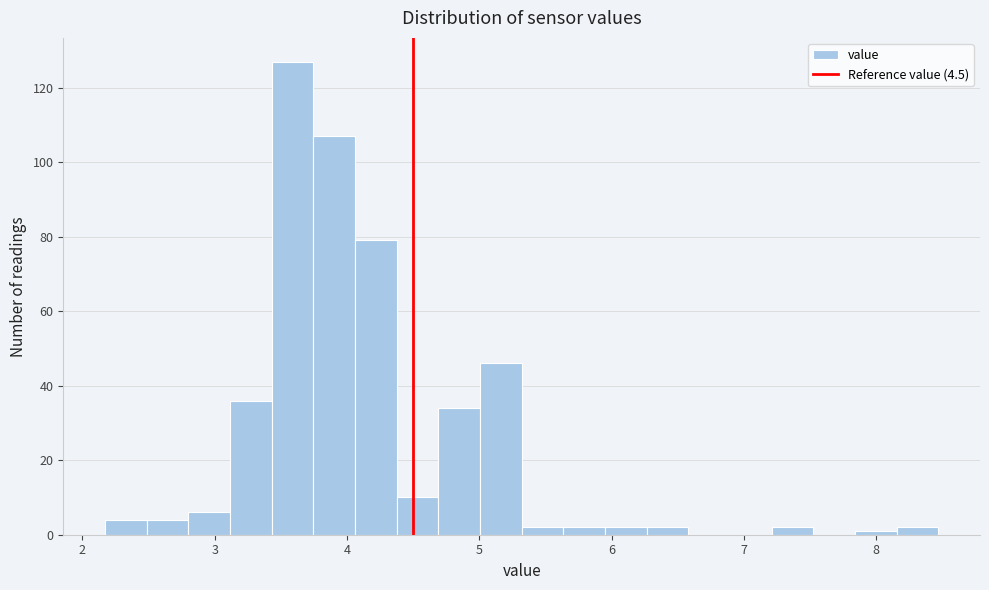

Read against the x-axis, roughly where is the centre of the tallest bar?

3.6